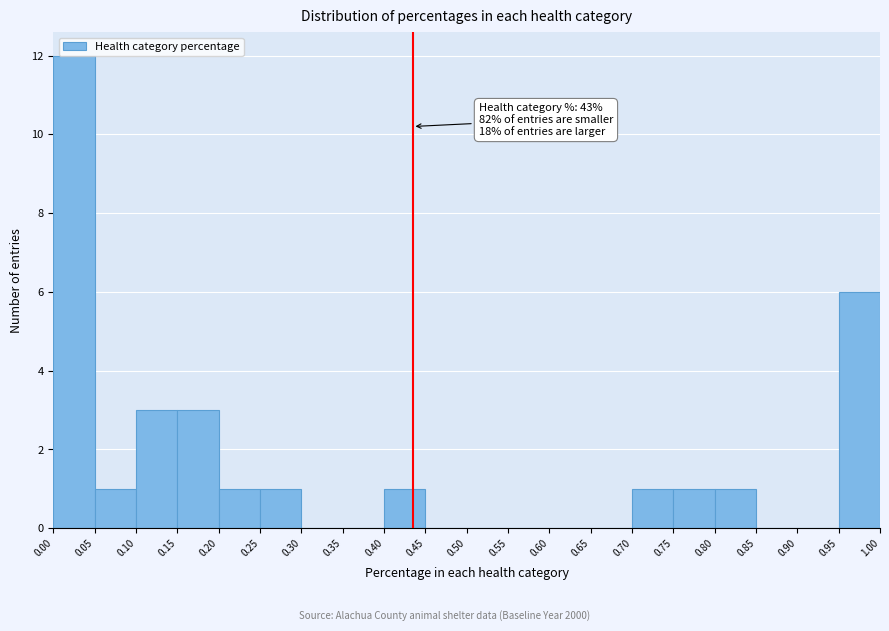

Over which range of the x-axis is the bar tallest?

0.00 to 0.05